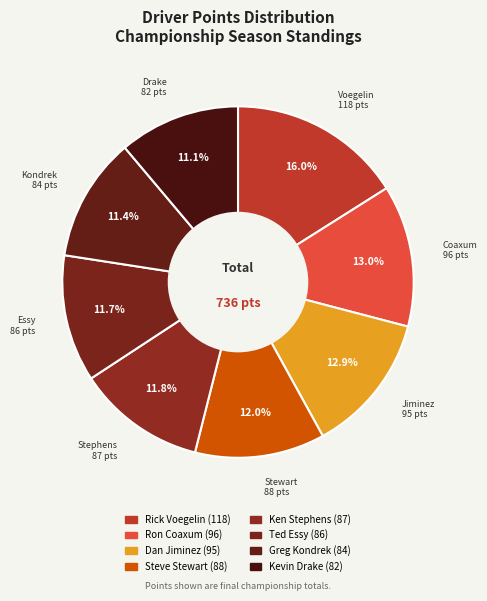

Is it true that Steve Stewart is 24% of the pie?

False